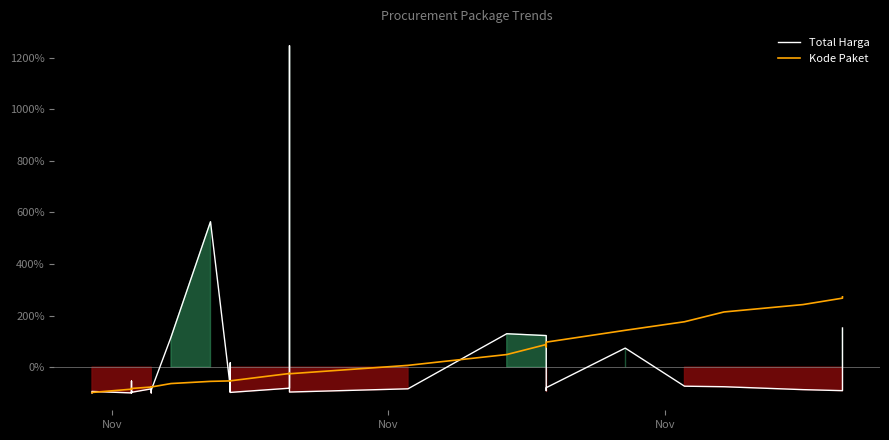

What is the total value across all series at Nov?

-198.6